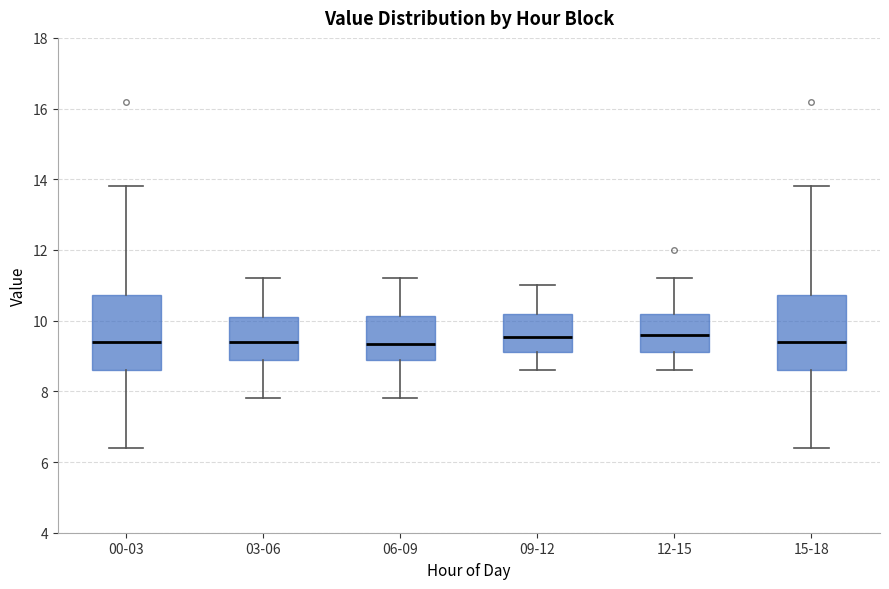

Where is the lower edge of the box for 03-06 on the y-axis? The values are not printed on the chart, so give them approximately, as read against the axis.

8.8